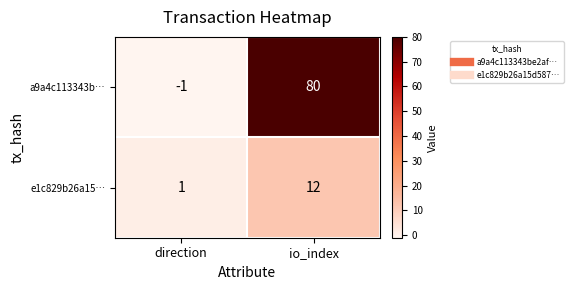

What is the sum of the a9a4c113343b… values at direction and io_index?

79